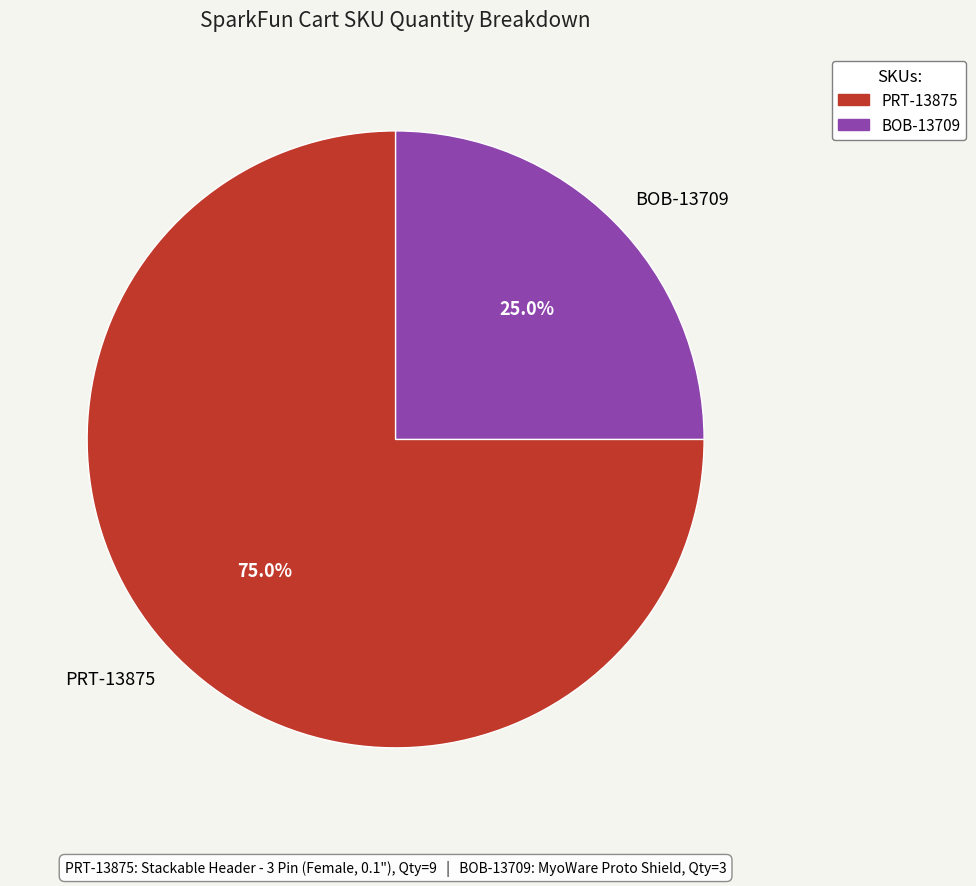

True or false: BOB-13709 accounts for 11% of the total.

False